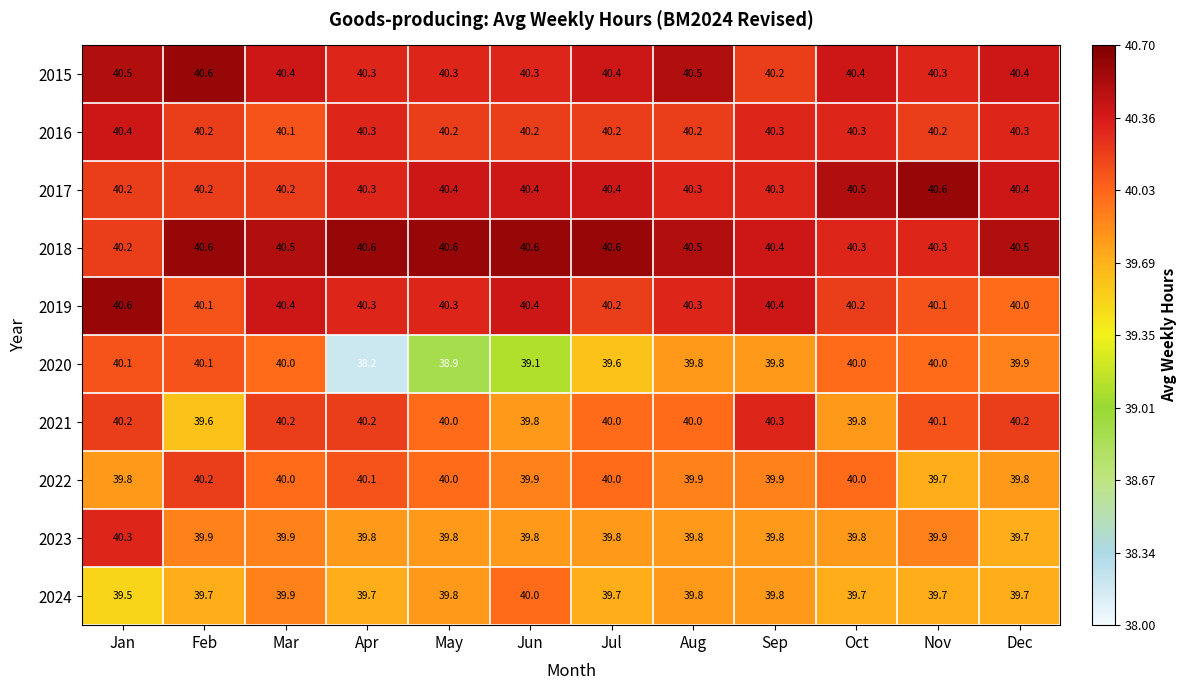

The value of 2022 at Apr is 23.0. True or false?

False